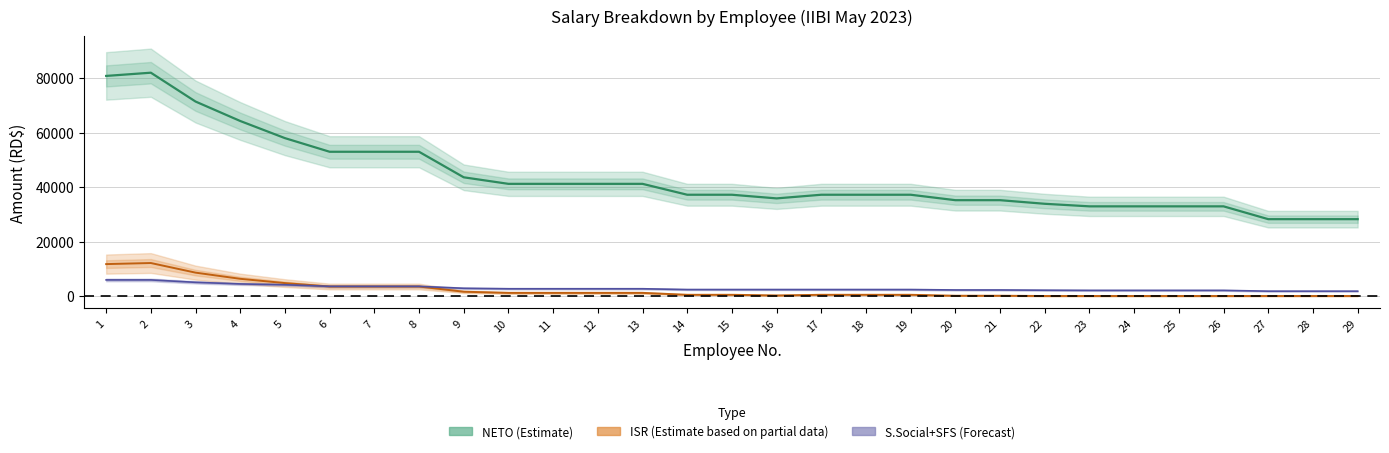

What is the difference between the maximum and second lowest values in the S.Social+SFS (Forecast) series?

4137.0